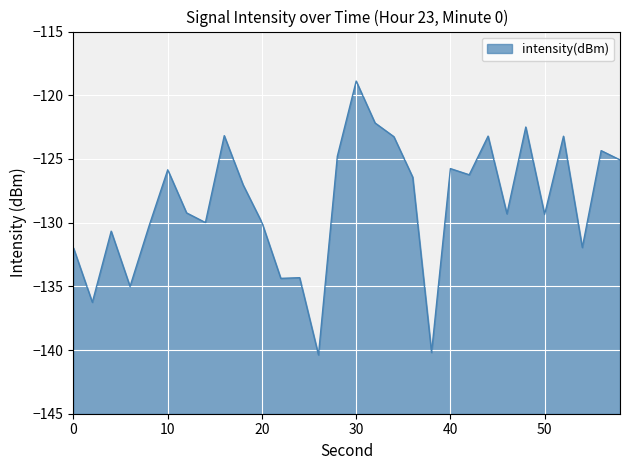

How many values are below -127?

16